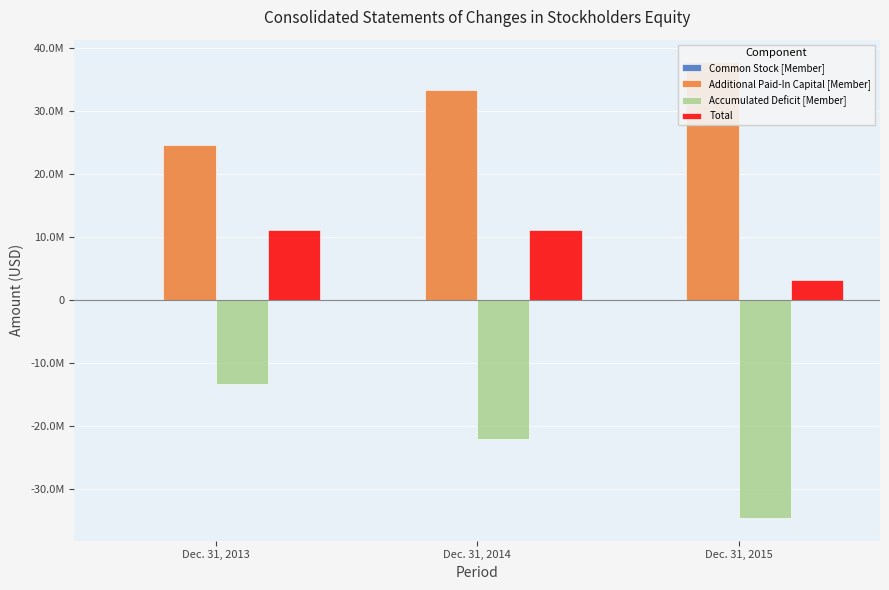

Reading left to right, list all the values displayed in this chart.

Common Stock [Member]: 4884	5804	7248
Additional Paid-In Capital [Member]: 24541809	33284831	37720608
Accumulated Deficit [Member]: -13366334	-22098243	-34550503
Total: 11180359	11192392	3177353